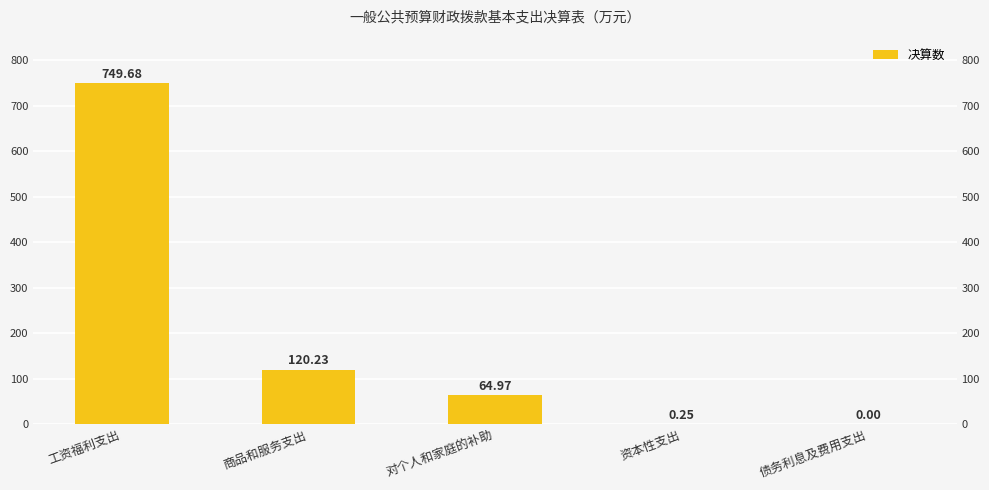

List the labels in order of value, largest first.

工资福利支出, 商品和服务支出, 对个人和家庭的补助, 资本性支出, 债务利息及费用支出